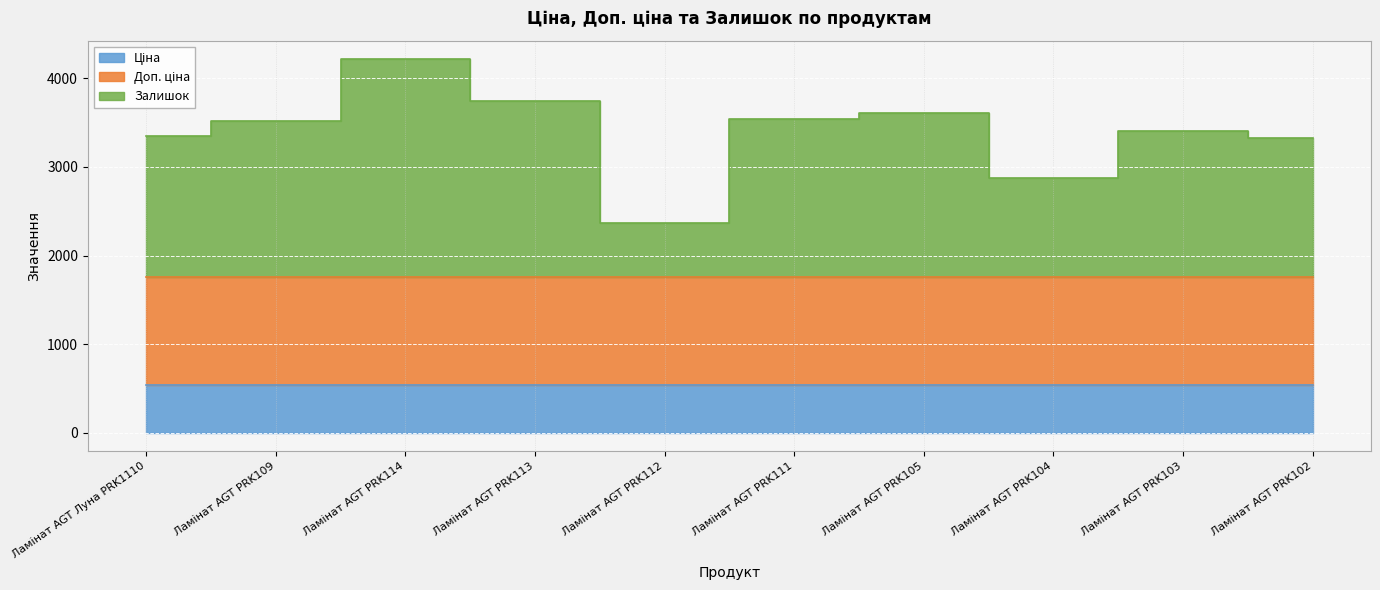

What is the sum of the Залишок values at Ламінат AGT PRK111 and Ламінат AGT PRK102?

3336.0